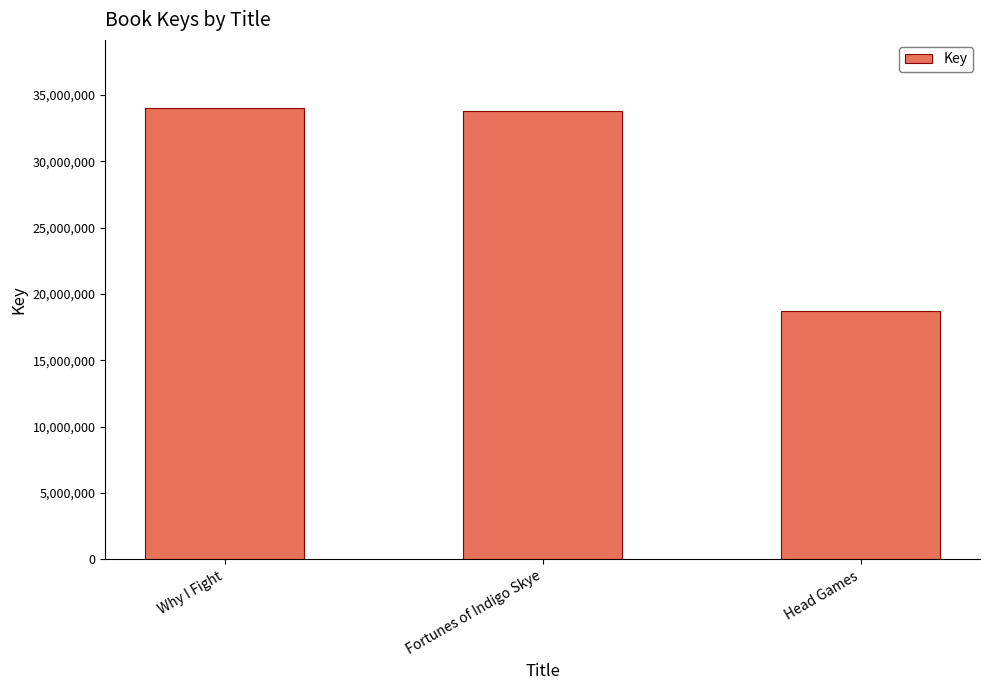

True or false: the data shows 34056307 at Why I Fight.

True